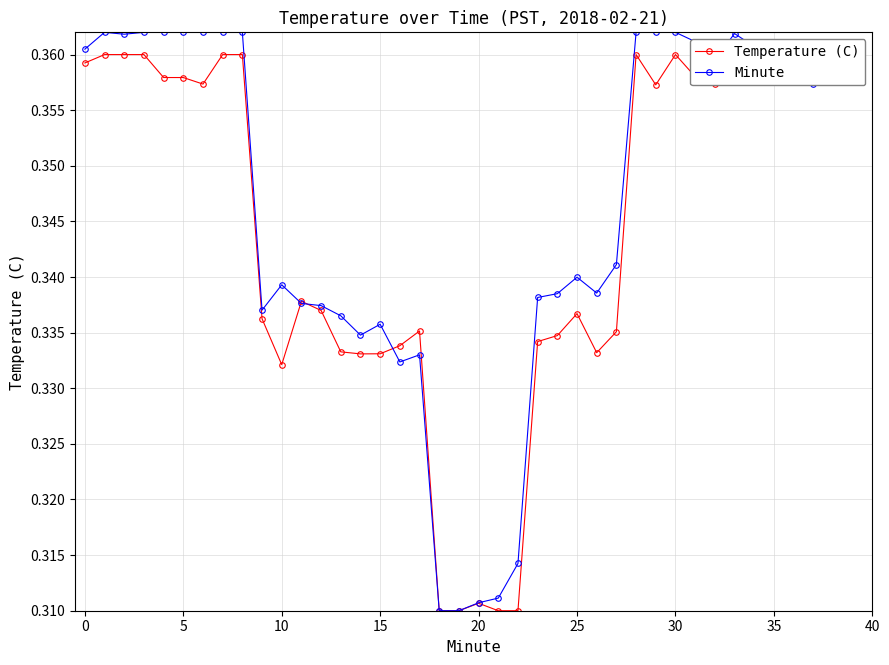

How many Minute values are between 0 and 1?

40